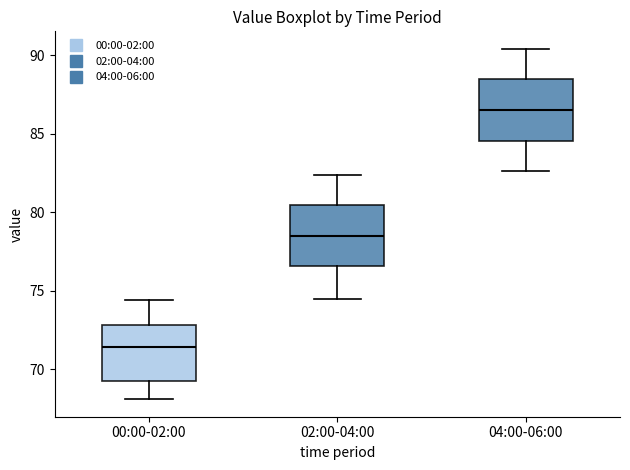

Reading left to right, transcribe this box plot: for each box, give where its median line is, the range the box spans, and where its two whiskers end, as read against the y-axis. The values are not printed on the chart, so give them approximately, as read against the axis.

00:00-02:00: median 71.5, box 69.5 to 73.0, whiskers 68.0 to 74.5
02:00-04:00: median 78.5, box 76.5 to 80.5, whiskers 74.5 to 82.5
04:00-06:00: median 86.5, box 84.5 to 88.5, whiskers 82.5 to 90.5